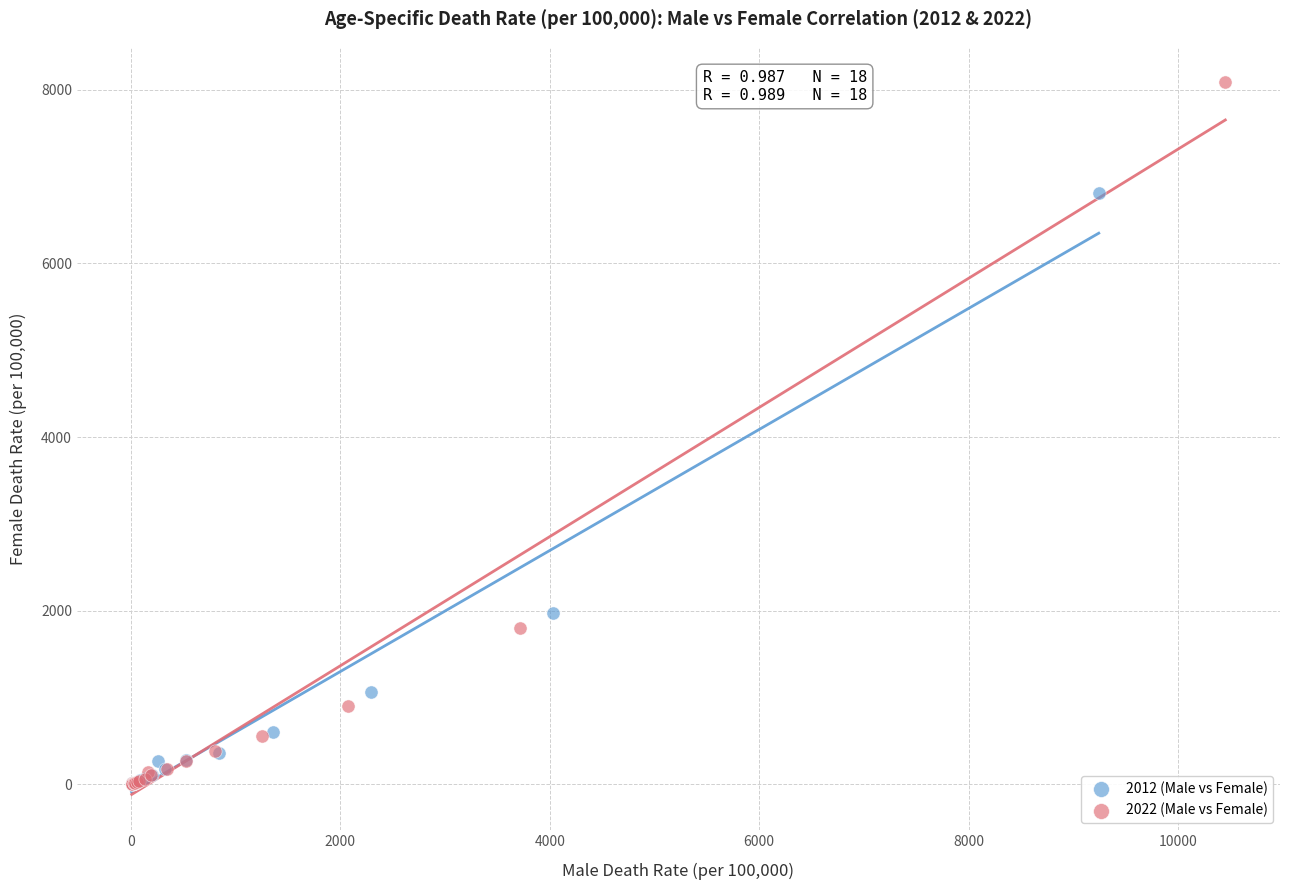

Which series has the largest Y range (max minus min)?

2022 (Male vs Female)